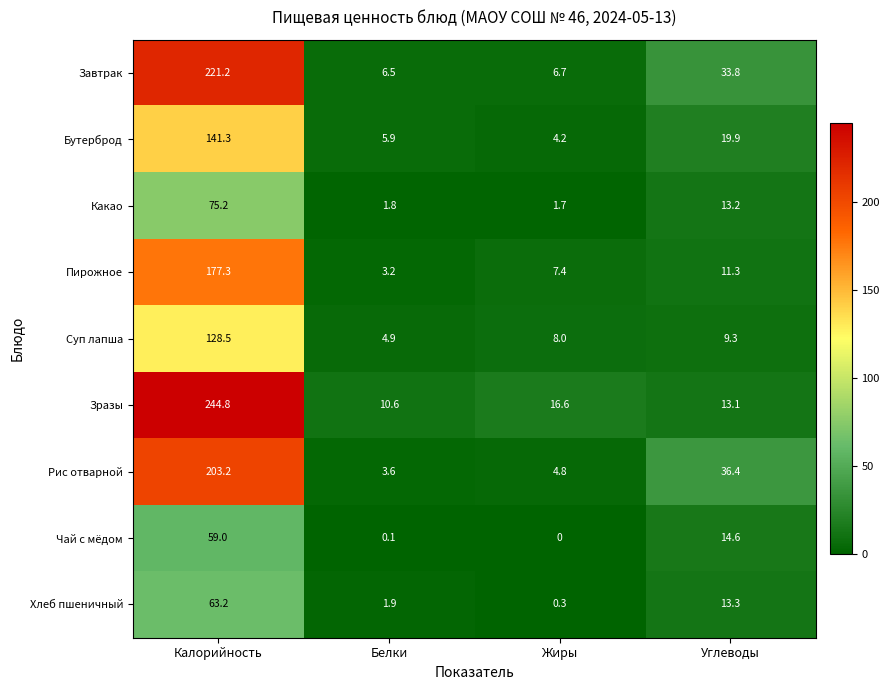

How many categories are shown in the chart?

4